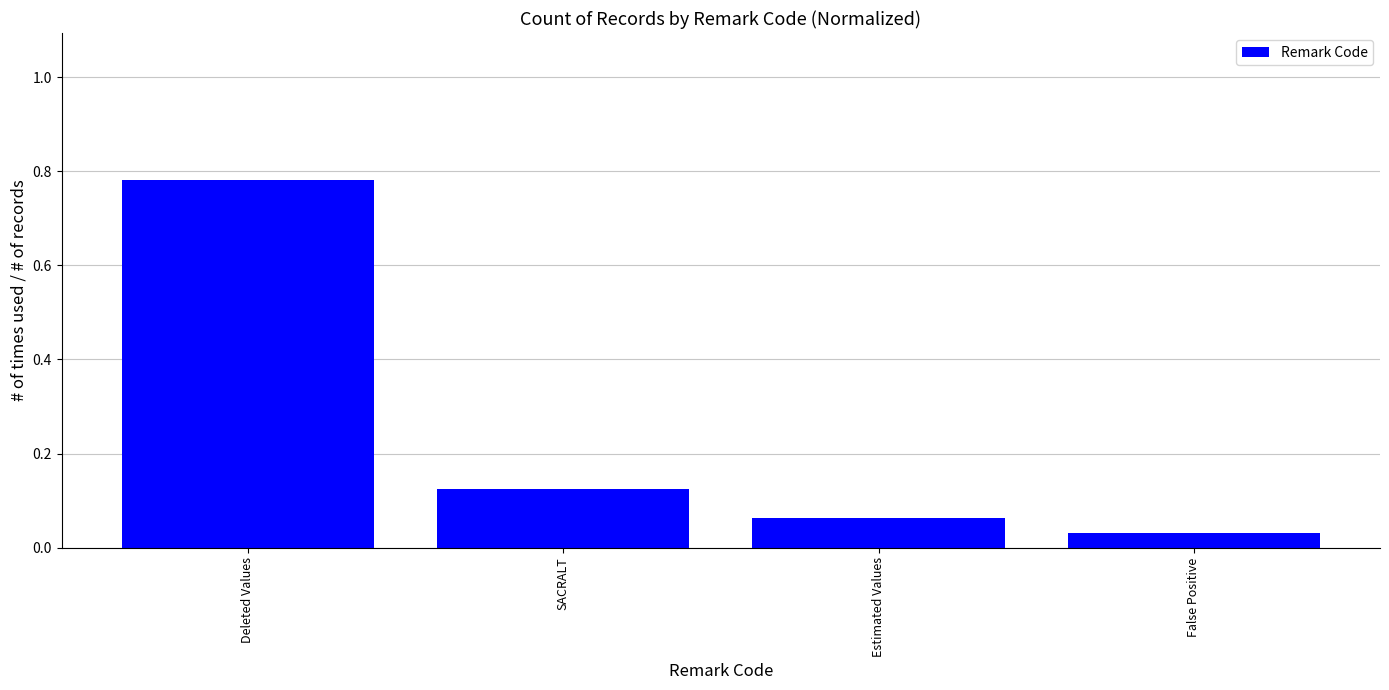

Where is the data nearest to the value 0?

False Positive